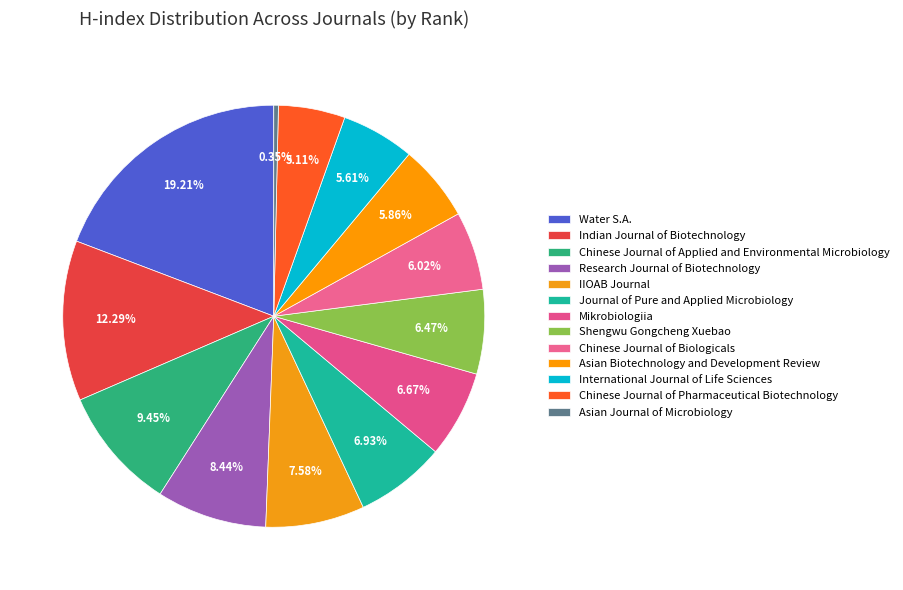

What is the change in value from Chinese Journal of Applied and Environmental Microbiology to Chinese Journal of Biologicals?

-68